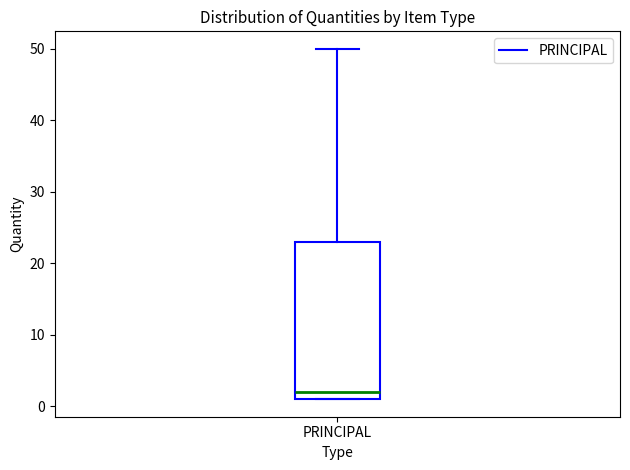

Read this box plot against the y-axis: the position of the median line, the range covered by the box, and the ends of both whiskers. The values are not printed on the chart, so give them approximately, as read against the axis.

median 2, box 1 to 23, whiskers 1 to 50